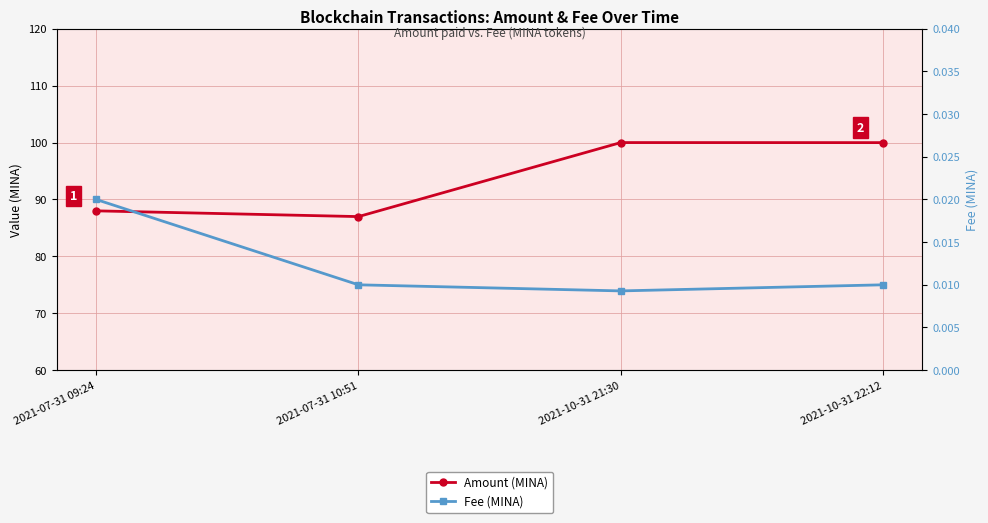

What is the value of the Amount (MINA) point at the 2nd from the left?

87.0